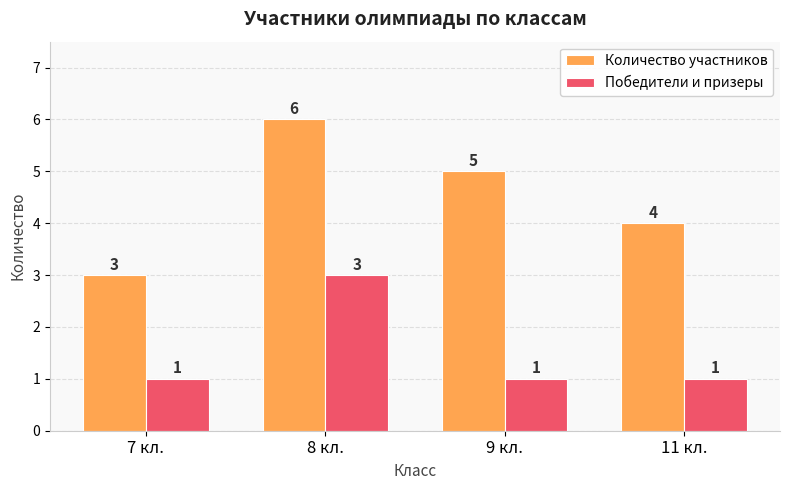

True or false: Победители и призеры has a value of 1 at 7 кл..

True